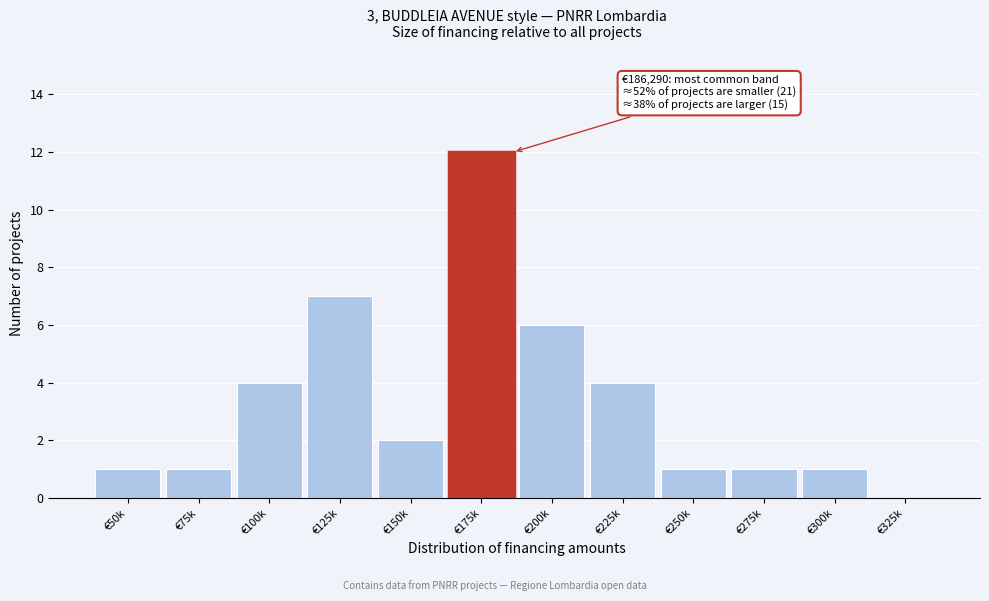

Reading left to right, transcribe all the data shown in this chart.

€50k=1	€75k=1	€100k=4	€125k=7	€150k=2	€175k=12	€200k=6	€225k=4	€250k=1	€275k=1	€300k=1	€325k=0